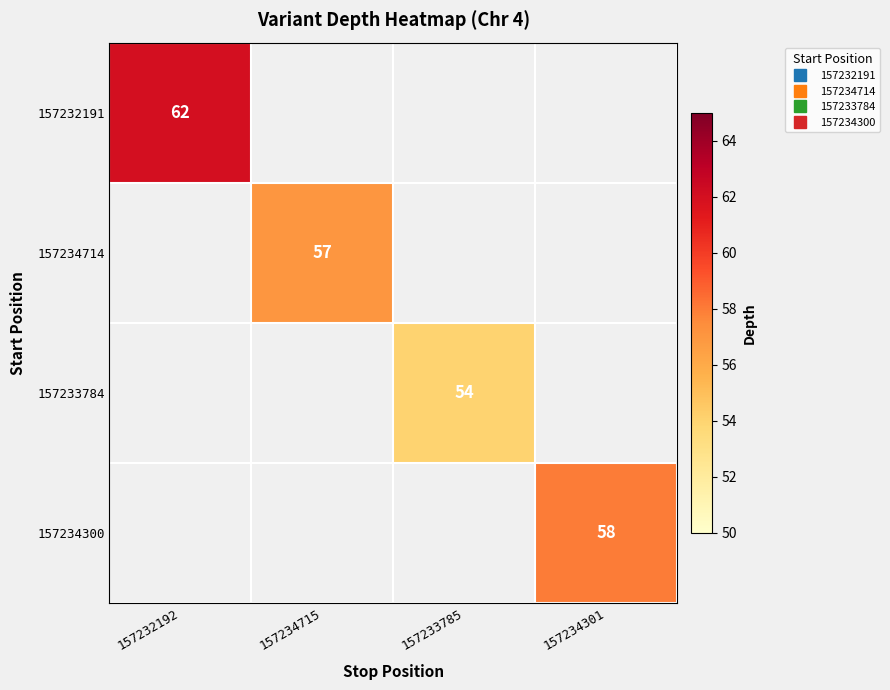

What is the smallest value displayed?

54.0